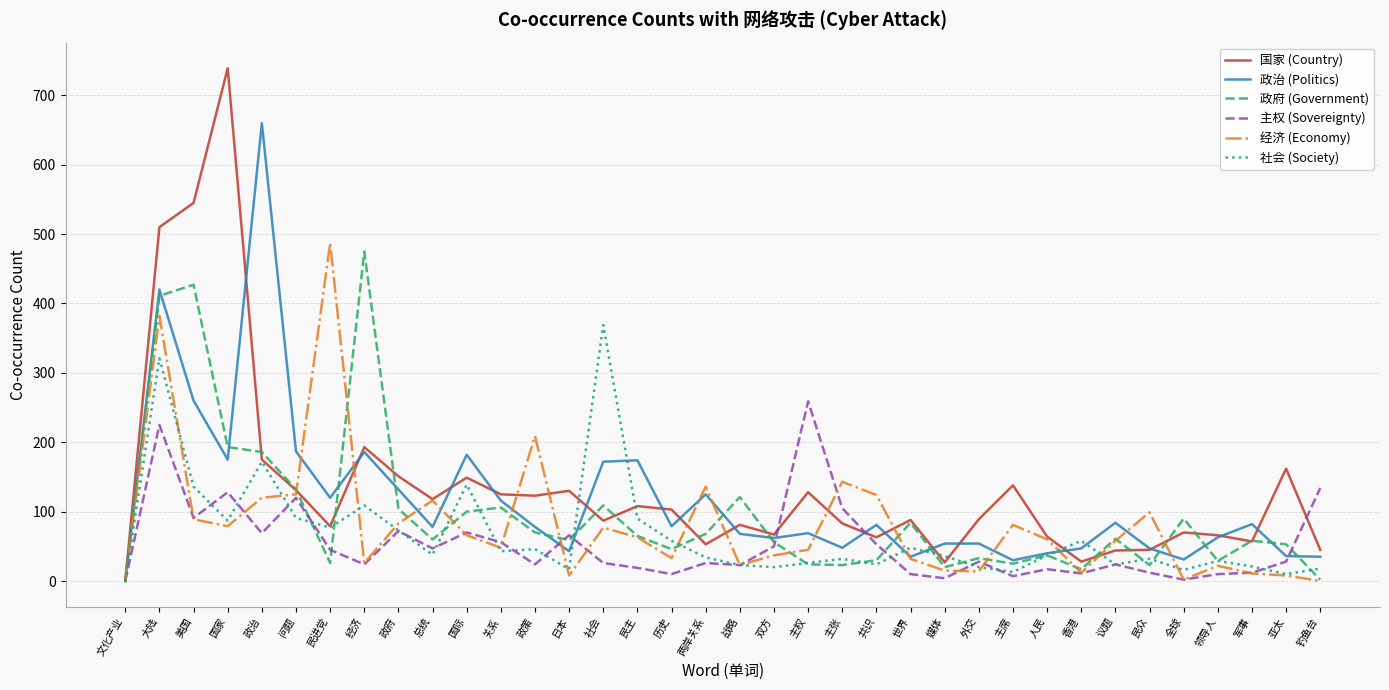

What are all the series names shown in the legend?

国家 (Country), 政治 (Politics), 政府 (Government), 主权 (Sovereignty), 经济 (Economy), 社会 (Society)